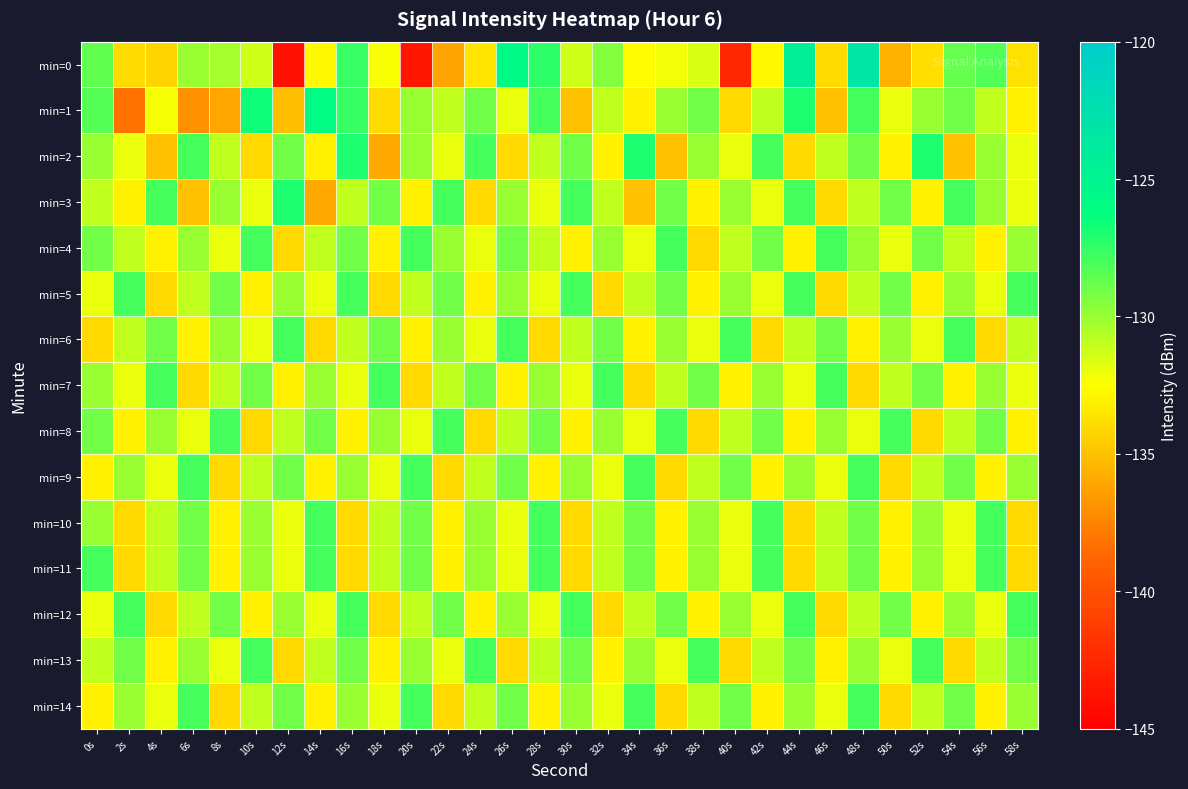

How many distinct data groups are displayed?

15